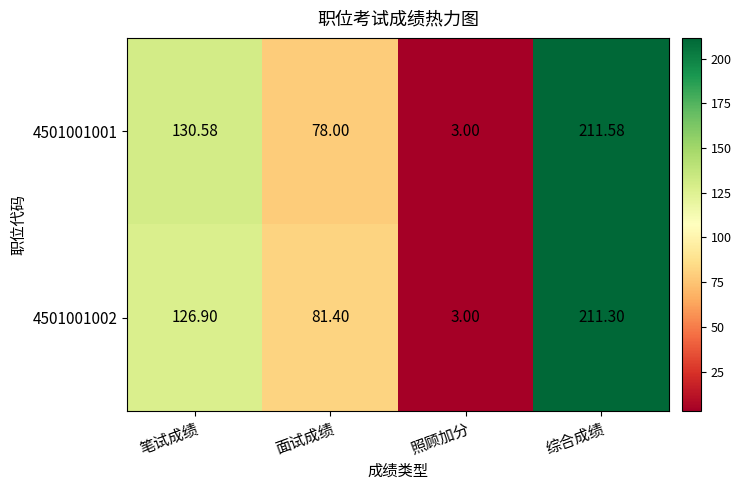

How many series are shown in this chart?

2